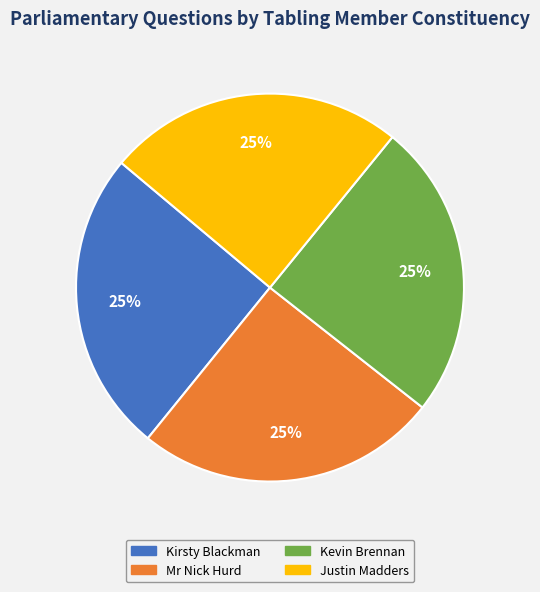

Is there any slice that represents more than half of the pie?

No